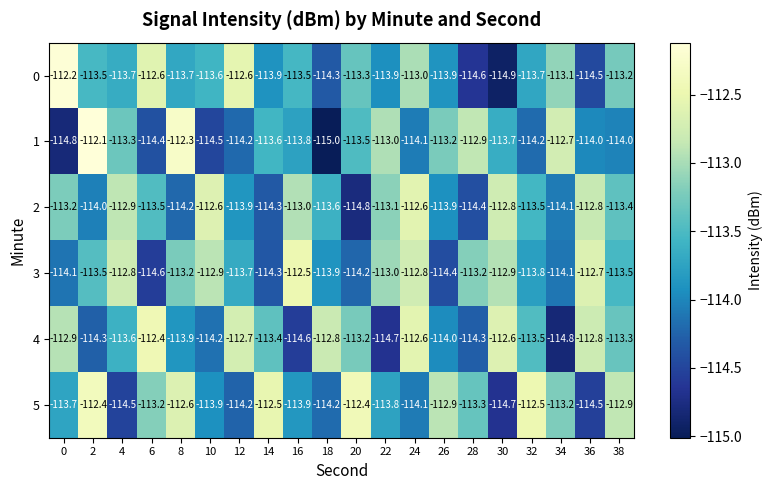

Between 10 and 20, which series saw the biggest shift?

2